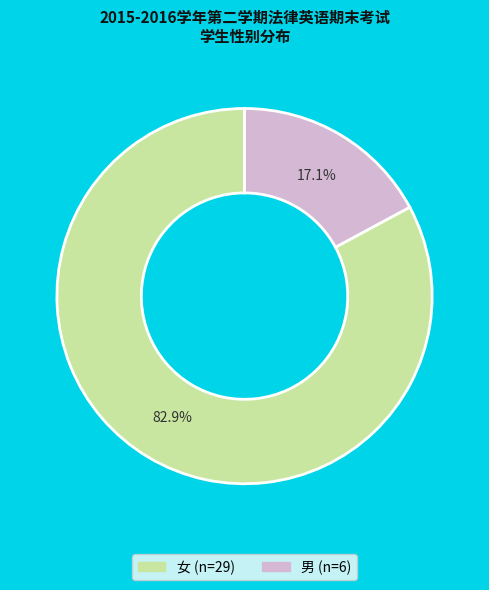

Which category has the smallest portion of the pie?

男